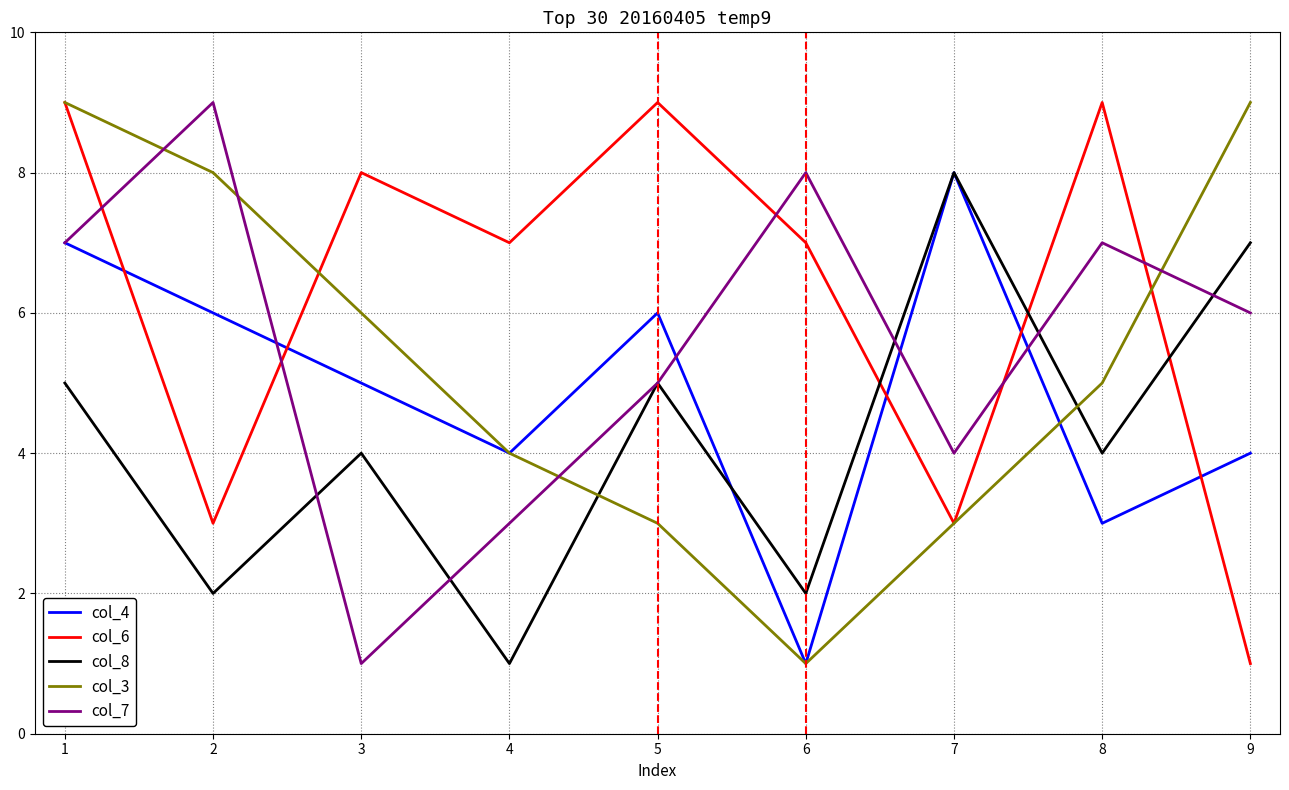

At which label does col_4 reach its peak?

7